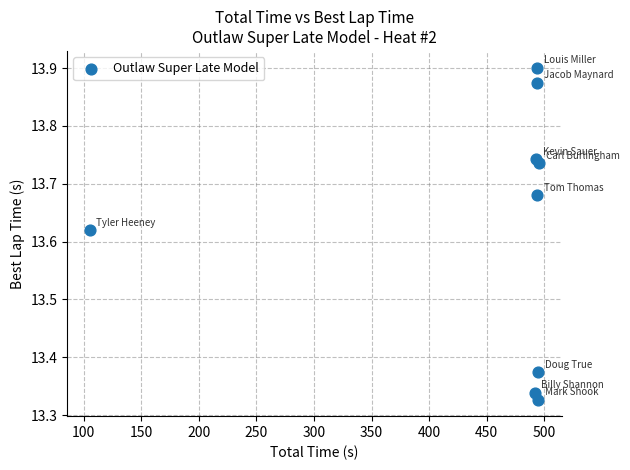

What is the range of X values (max minus min)?

390.6